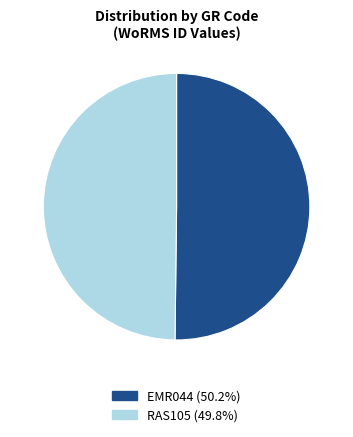

How many slices are in this pie chart?

2